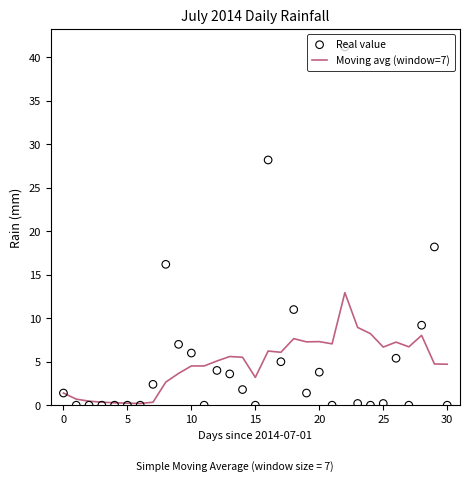

The Moving avg (window=7) series shows 10.6 at 20. True or false?

False